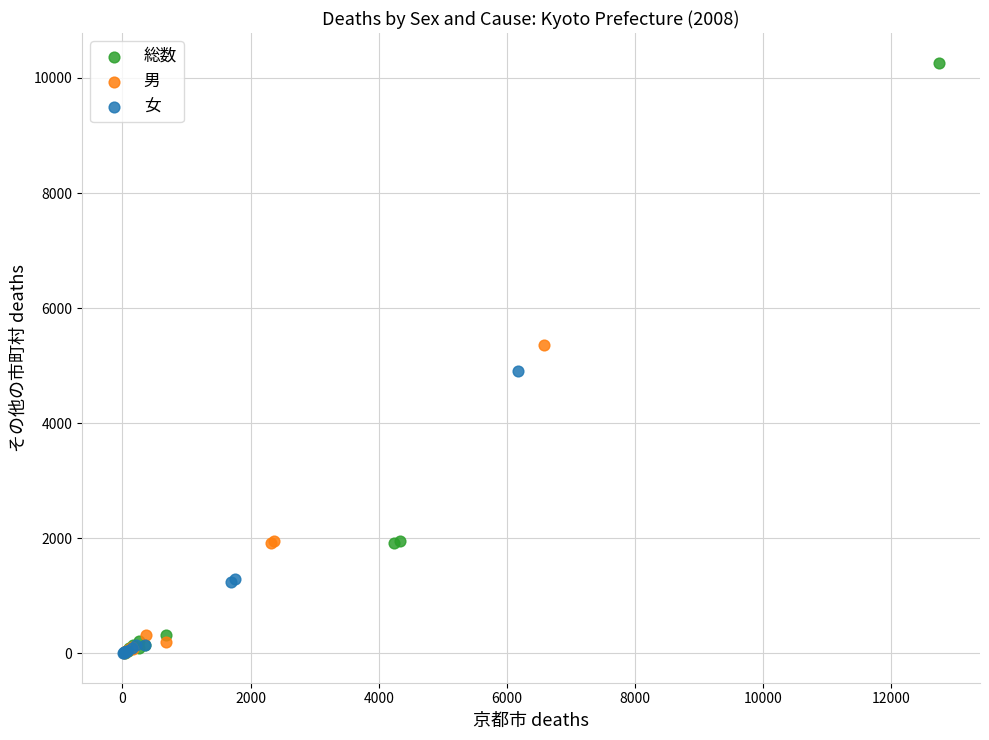

What are all the series names shown in the legend?

総数, 男, 女